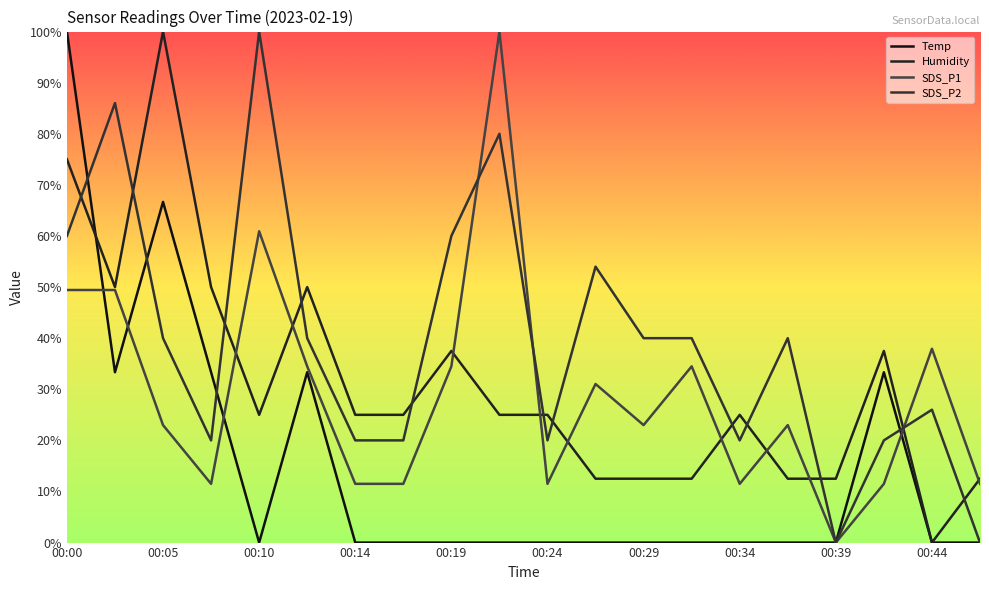

Which category has the lowest value across all series?

00:10